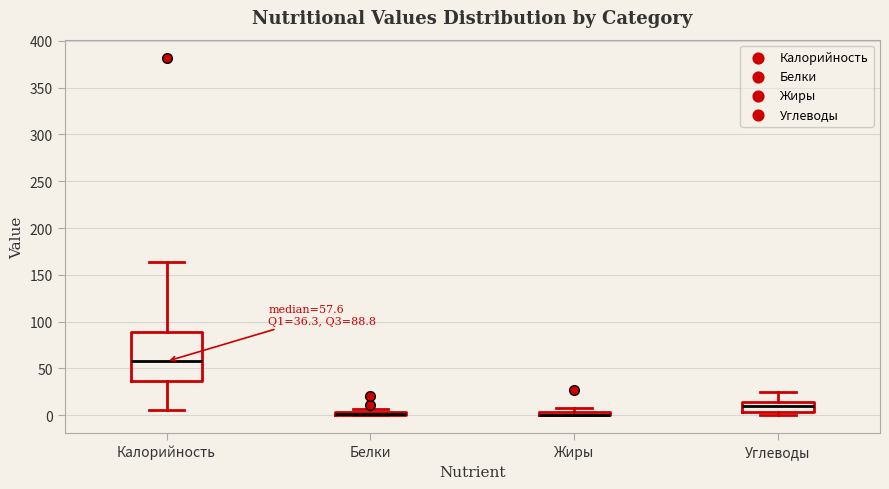

Comparing the boxes themselves (not the whiskers), which one is the tallest?

Калорийность